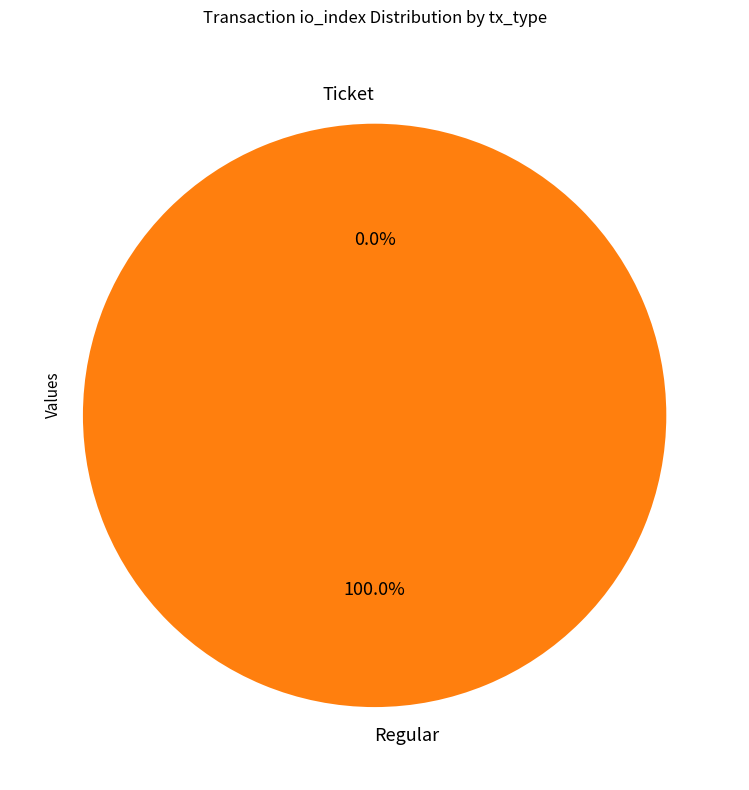

To the nearest percent, what is the combined percentage of Regular (io_index=9) and Ticket (io_index=0)?

100%